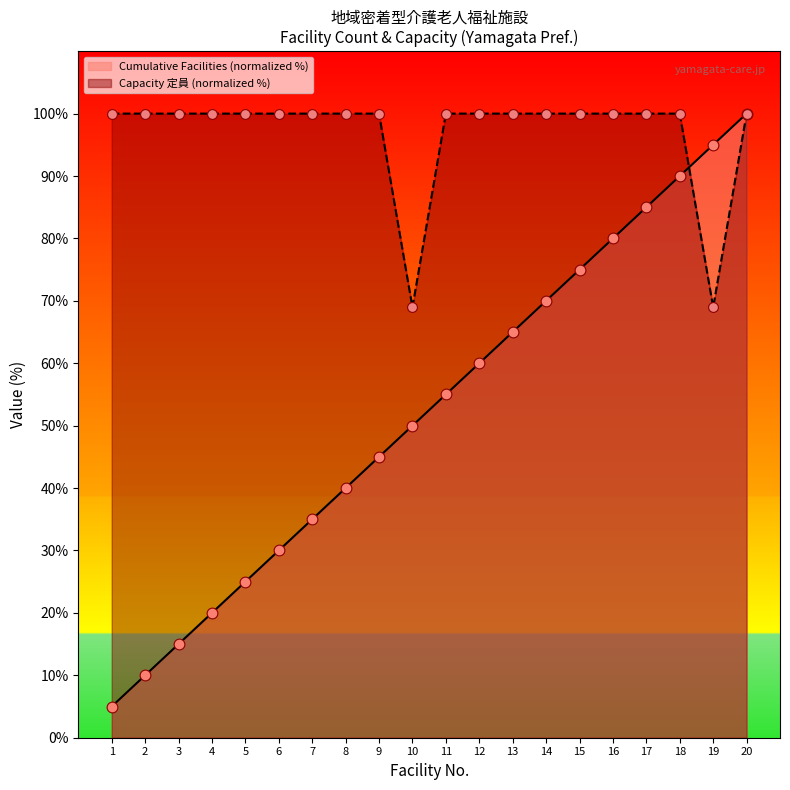

Which series has the largest total across all categories?

Capacity 定員 (normalized %)